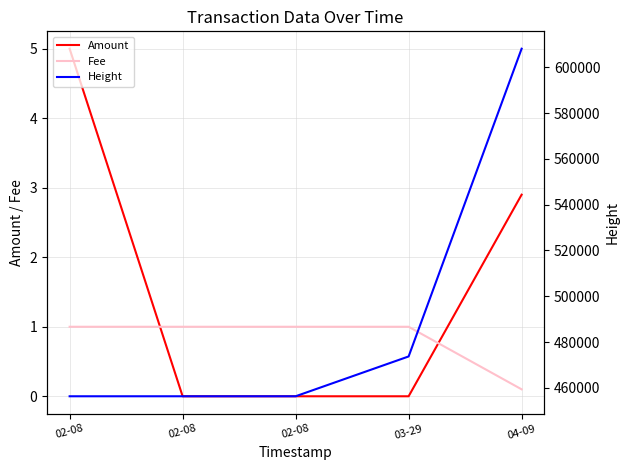

True or false: Fee has a value of 1.0 at 03-29.

True